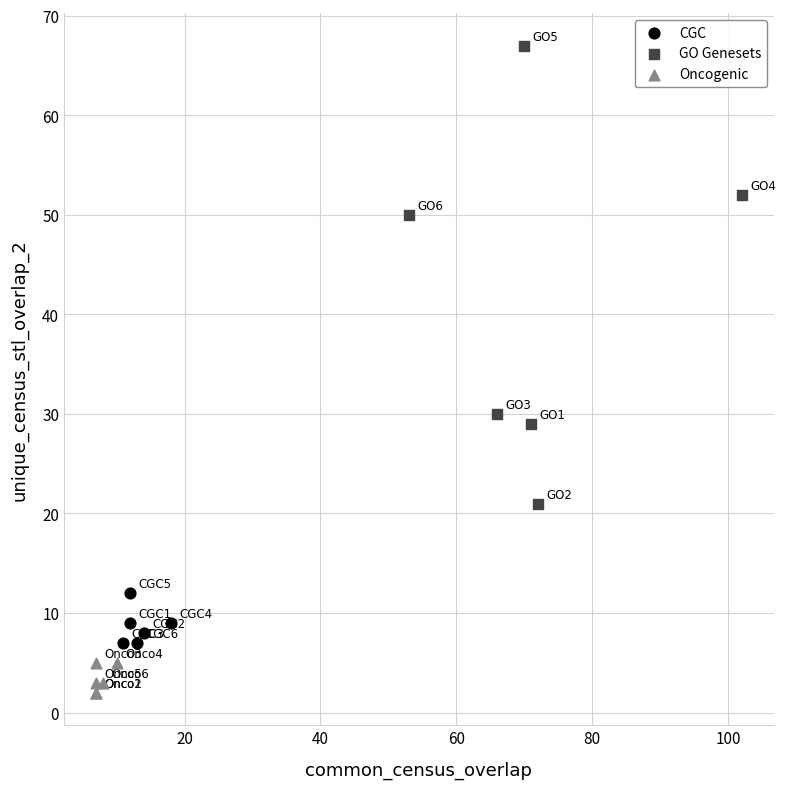

Which series contains the highest Y value?

GO Genesets